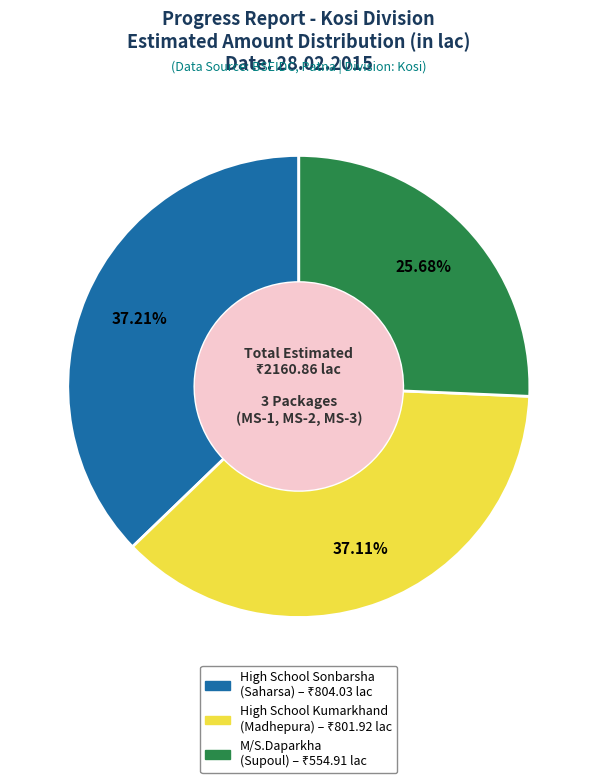

Is the sum of High School Kumarkhand (Madhepura) and High School Sonbarsha (Saharsa) greater than half?

Yes